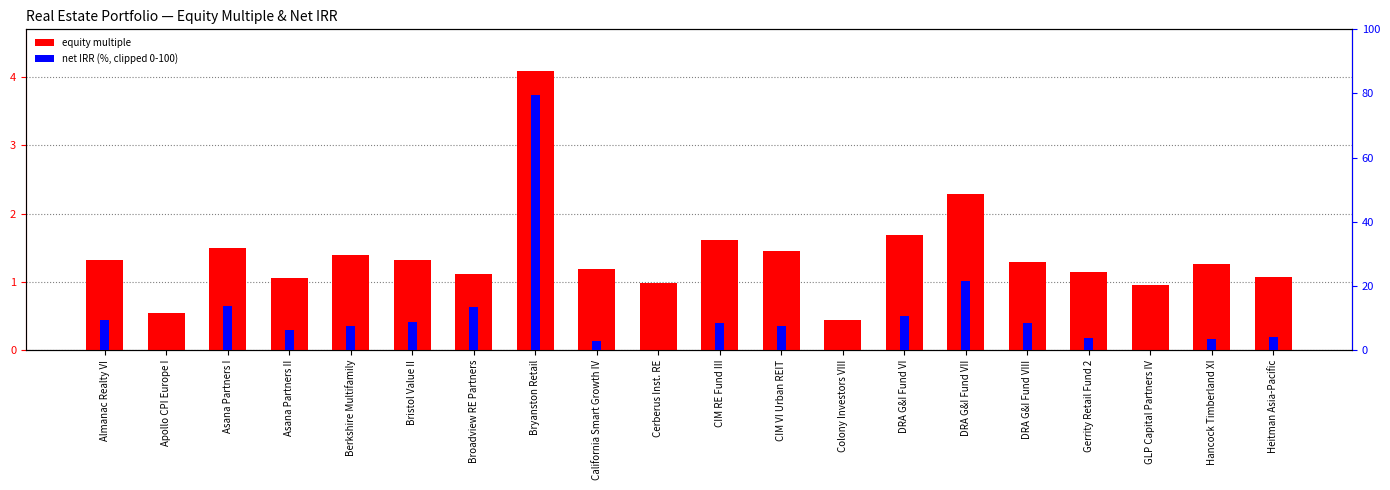

The value of net IRR (%) at Apollo CPI Europe I is 28.2. True or false?

False